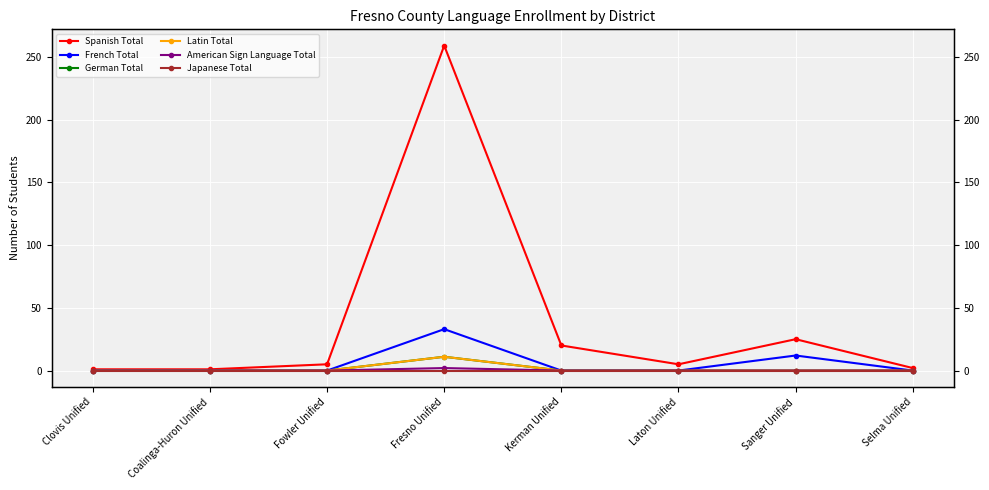

Rank the categories by Latin Total value from highest to lowest.

Fresno Unified, Clovis Unified, Coalinga-Huron Unified, Fowler Unified, Kerman Unified, Laton Unified, Sanger Unified, Selma Unified